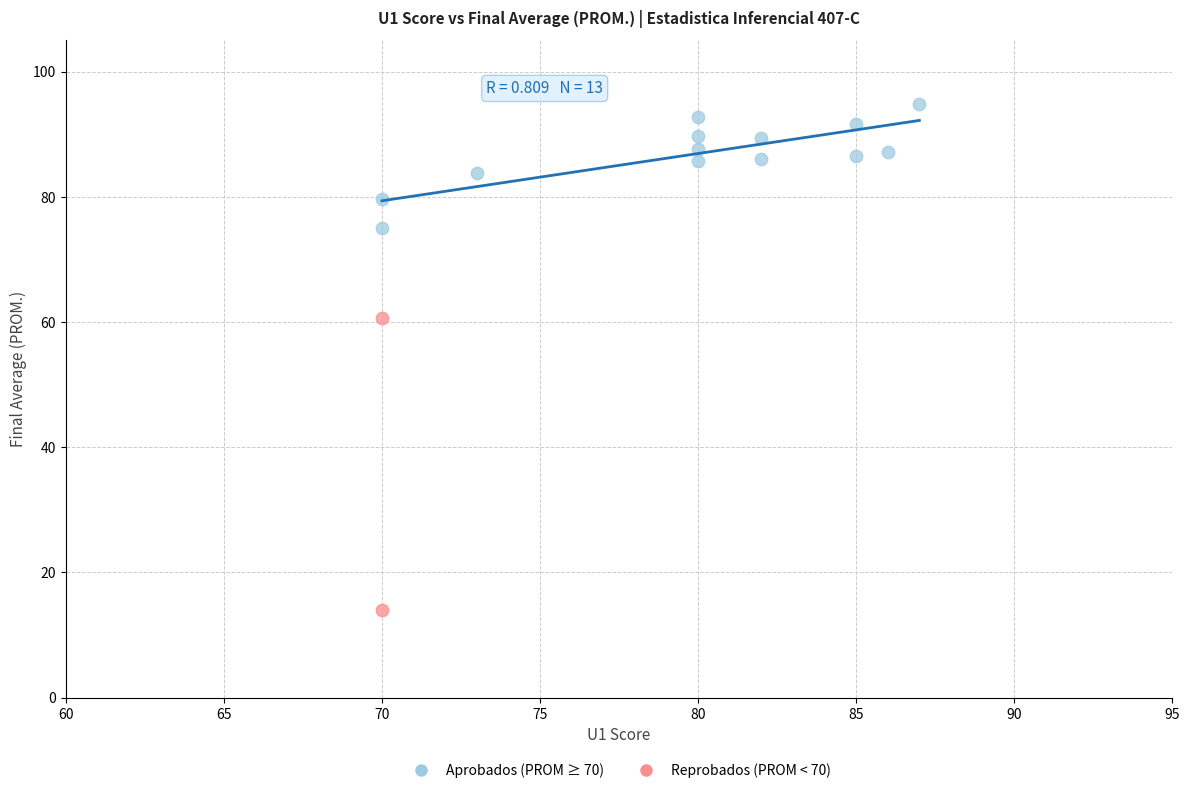

What are all the series names shown in the legend?

Aprobados (PROM ≥ 70), Reprobados (PROM < 70)